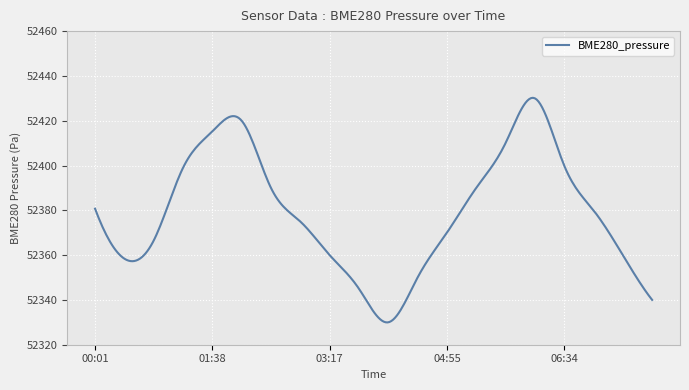

How many lines are shown in the chart?

1